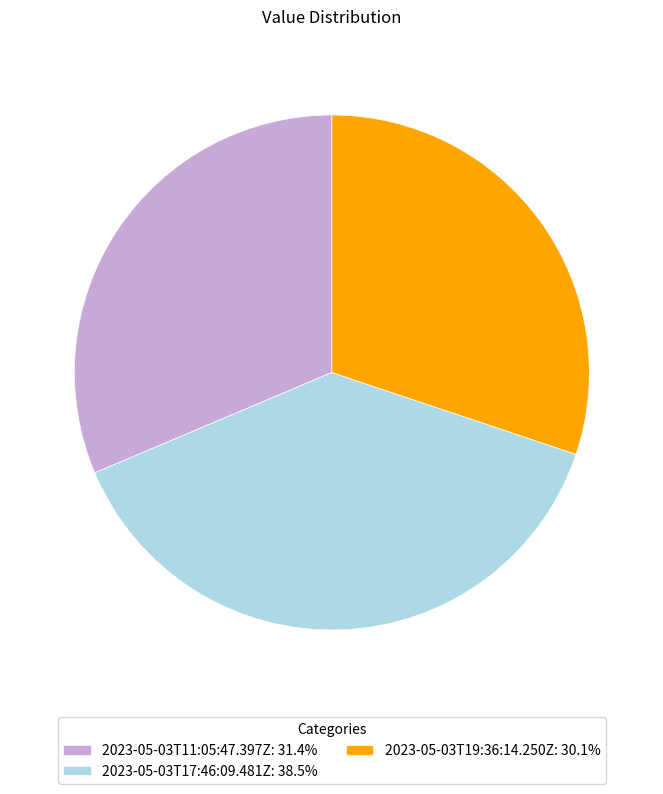

Does 2023-05-03T17:46:09.481Z: 38.5% account for over 50% of the chart?

No